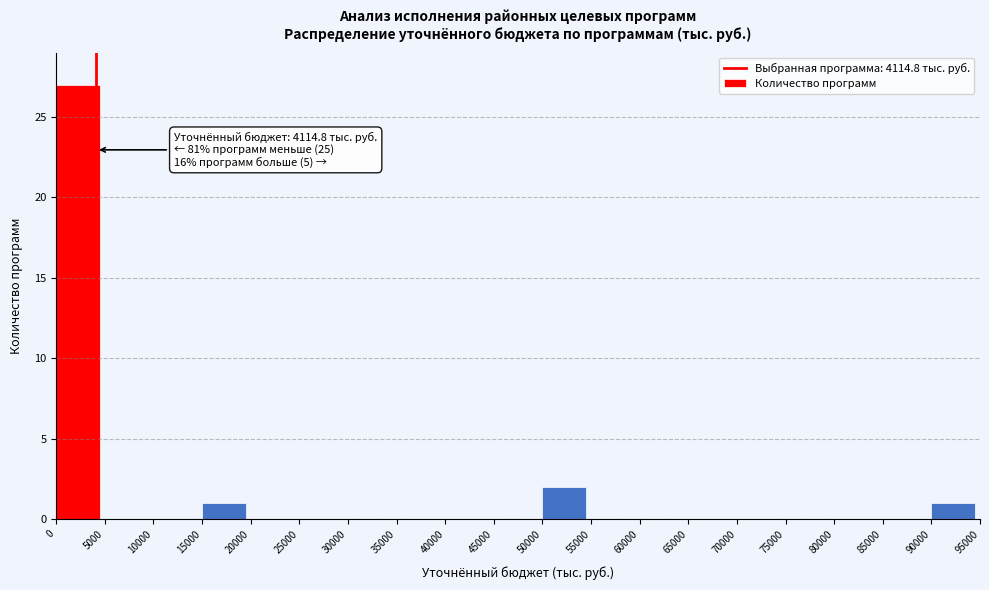

Which range on the x-axis has the tallest bar?

0 to 5000